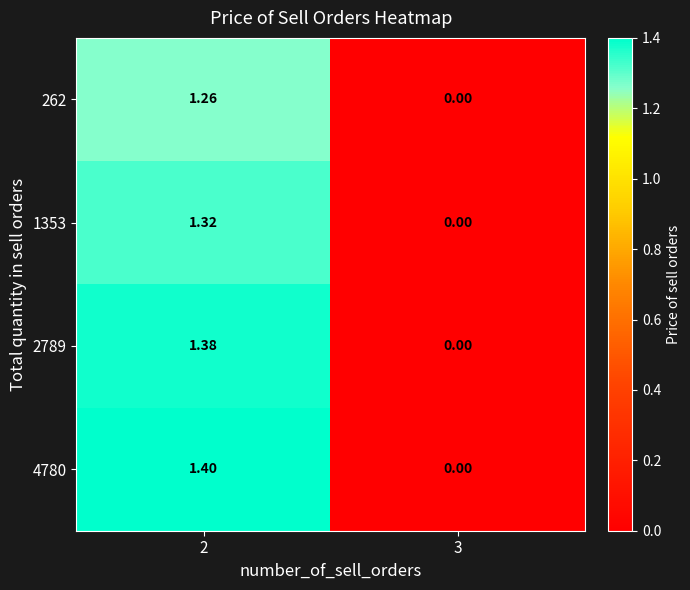

Is the value of 4780 at 3 greater than the value of 1353 at 2?

No